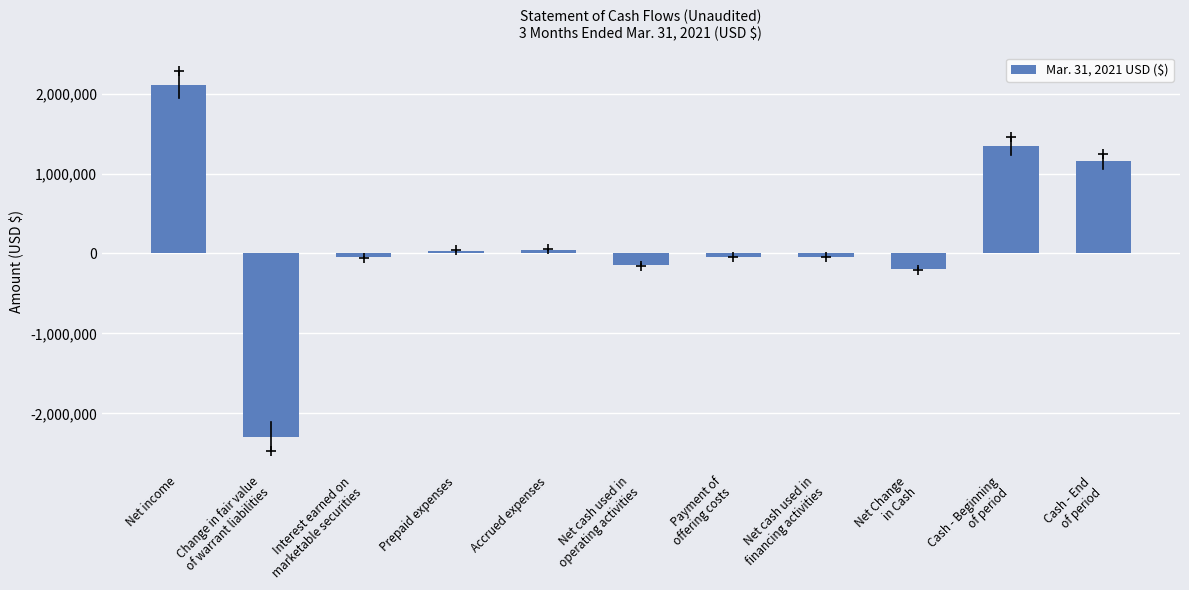

Is it true that the value at Cash - Beginning
of period is 2343408?

False